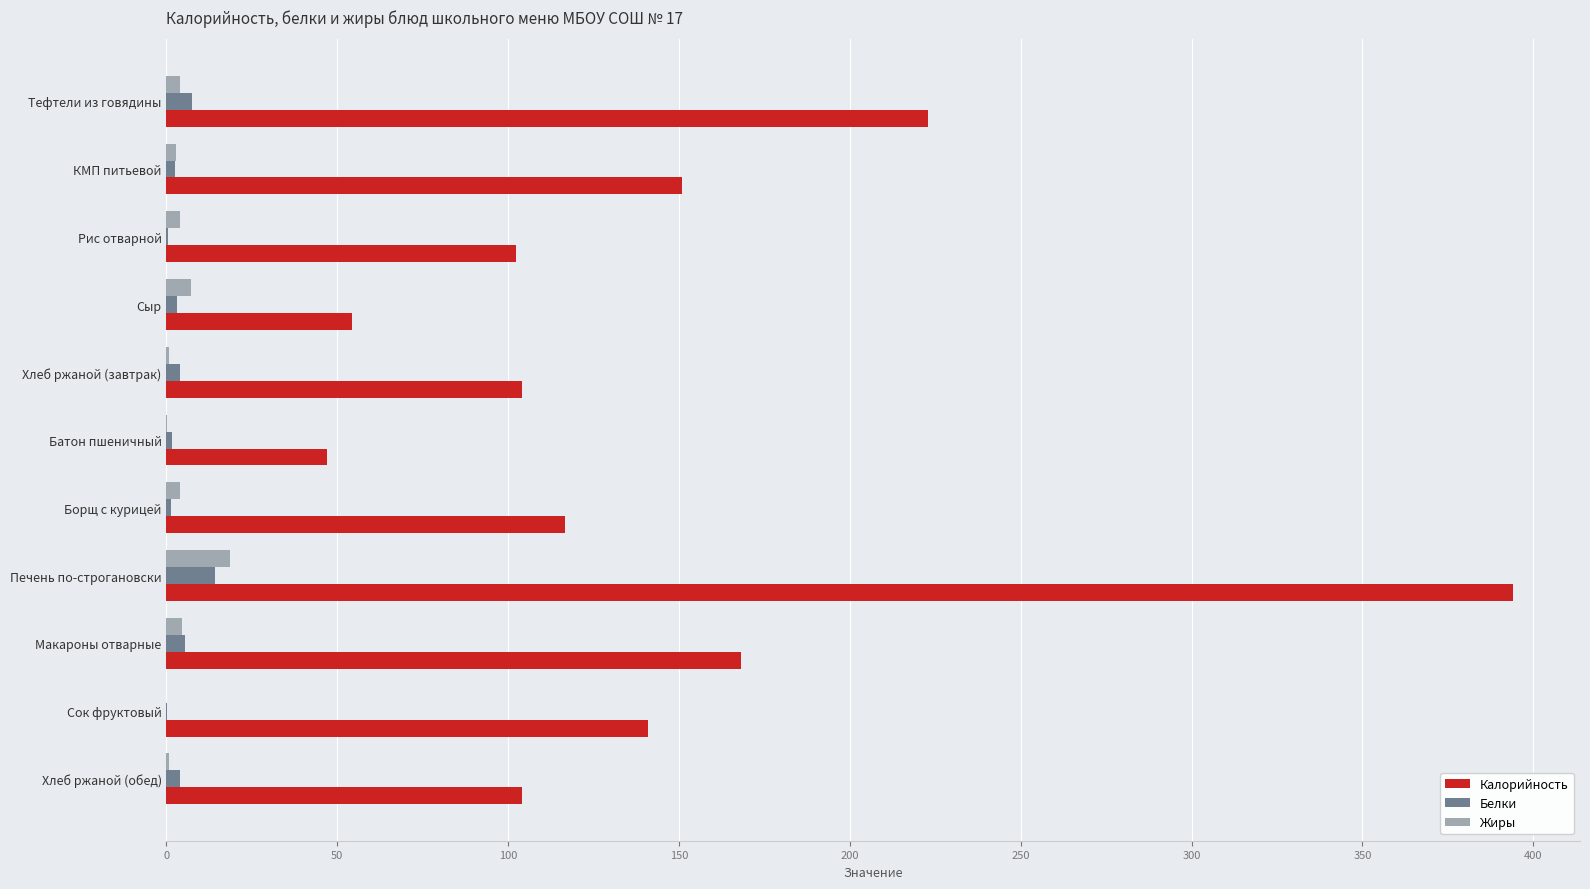

How many values in the Жиры series exceed 3?

6